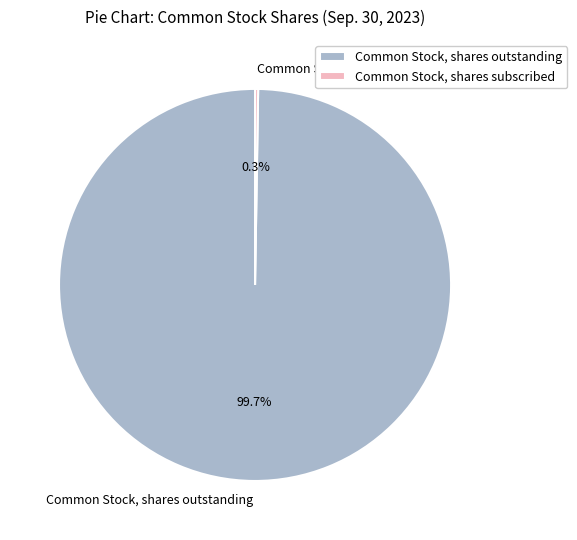

What portion of the pie excludes Common Stock, shares outstanding?

0.3%